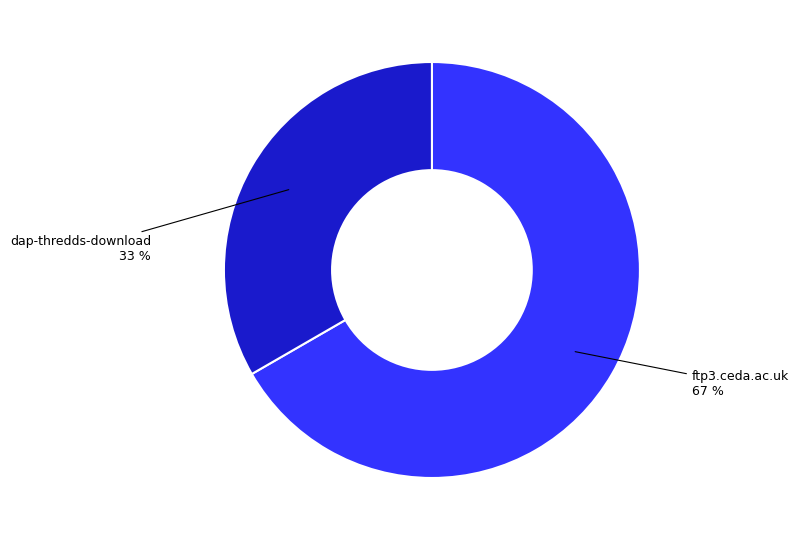

To the nearest percent, what portion does ftp3.ceda.ac.uk represent?

67%